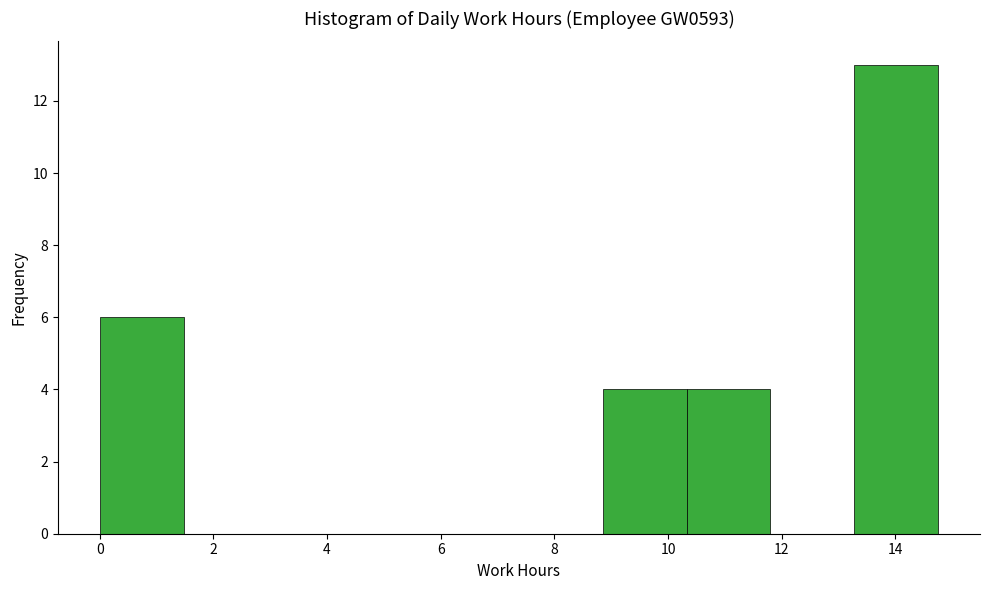

What is the height of the bar covering 13.2 to 14.8 on the x-axis? Neither the bar edges nor the heights are printed on the chart, so give them approximately, as read against the axes.

13